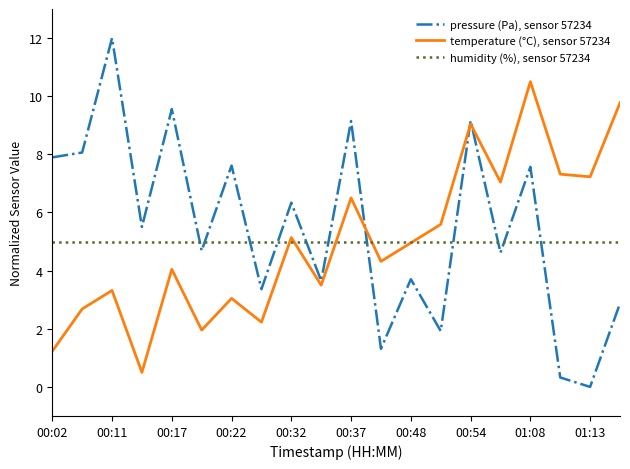

Which series has the largest range (max minus min)?

pressure (Pa), sensor 57234